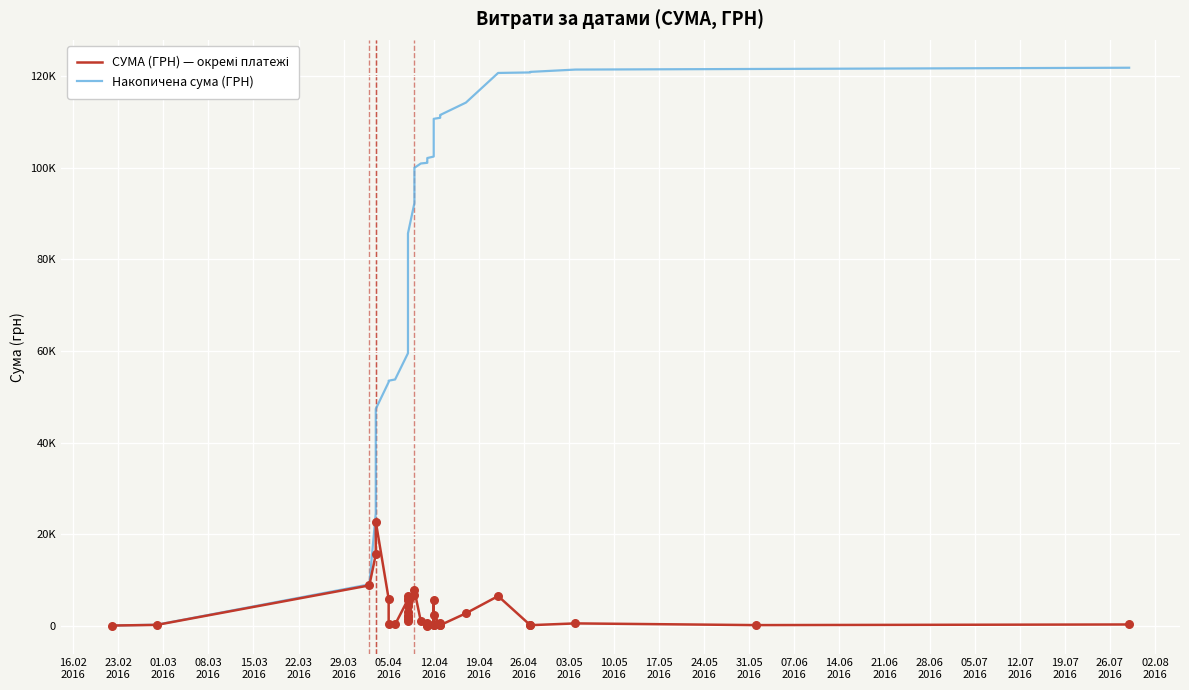

Is the value of СУМА (ГРН) — окремі платежі at 19.07
2016 greater than the value of Накопичена сума (ГРН) at 29?

No